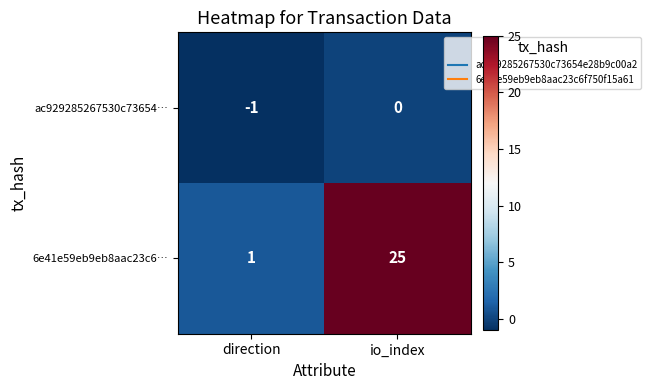

What is the sum of all 6e41e59eb9eb8aac23c6… values?

26